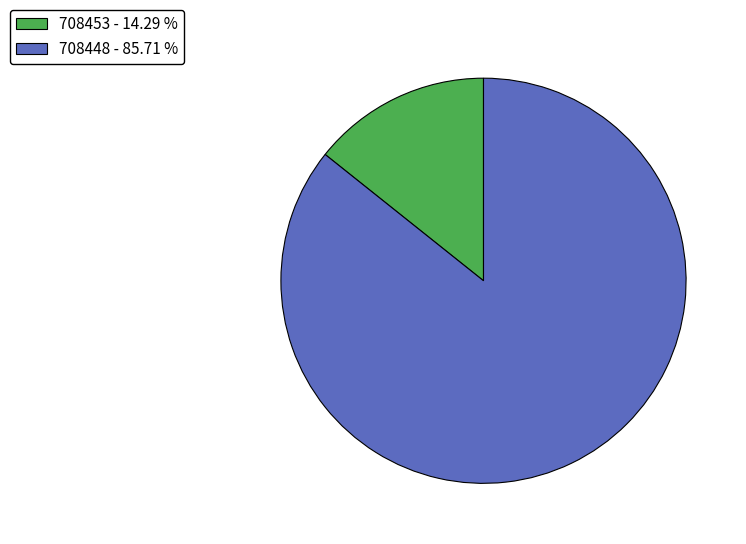

Does 708448 account for over 50% of the chart?

Yes